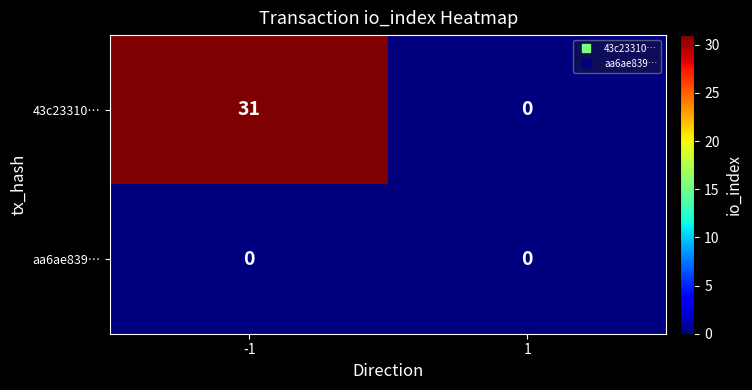

Which series has the largest range (max minus min)?

43c23310…